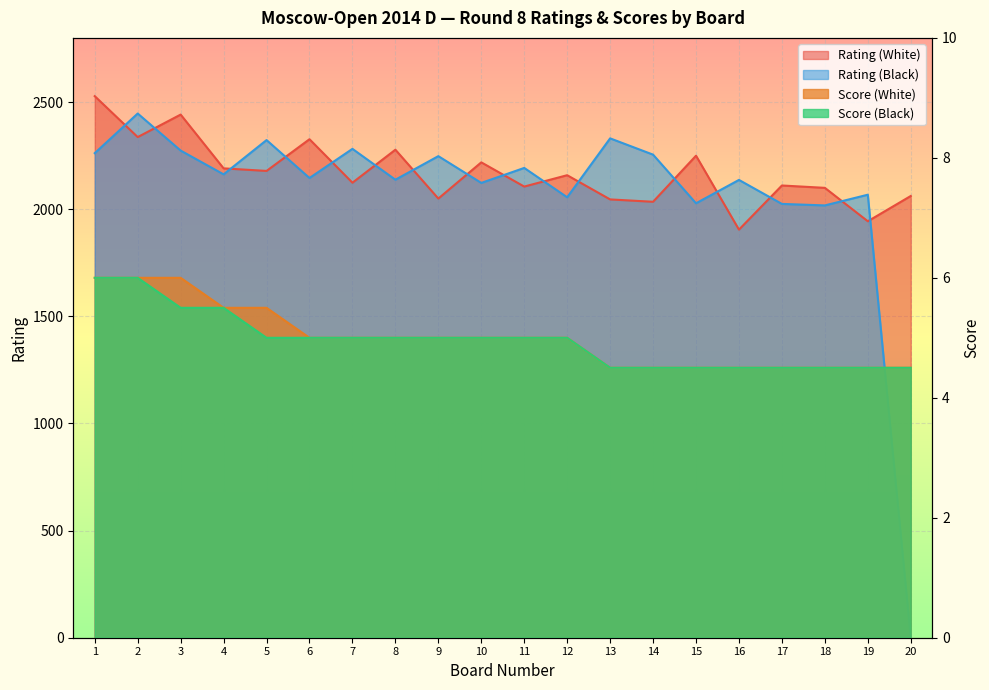

In Rating (White), how many points are lower than both neighbors (excluding endpoints)?

8